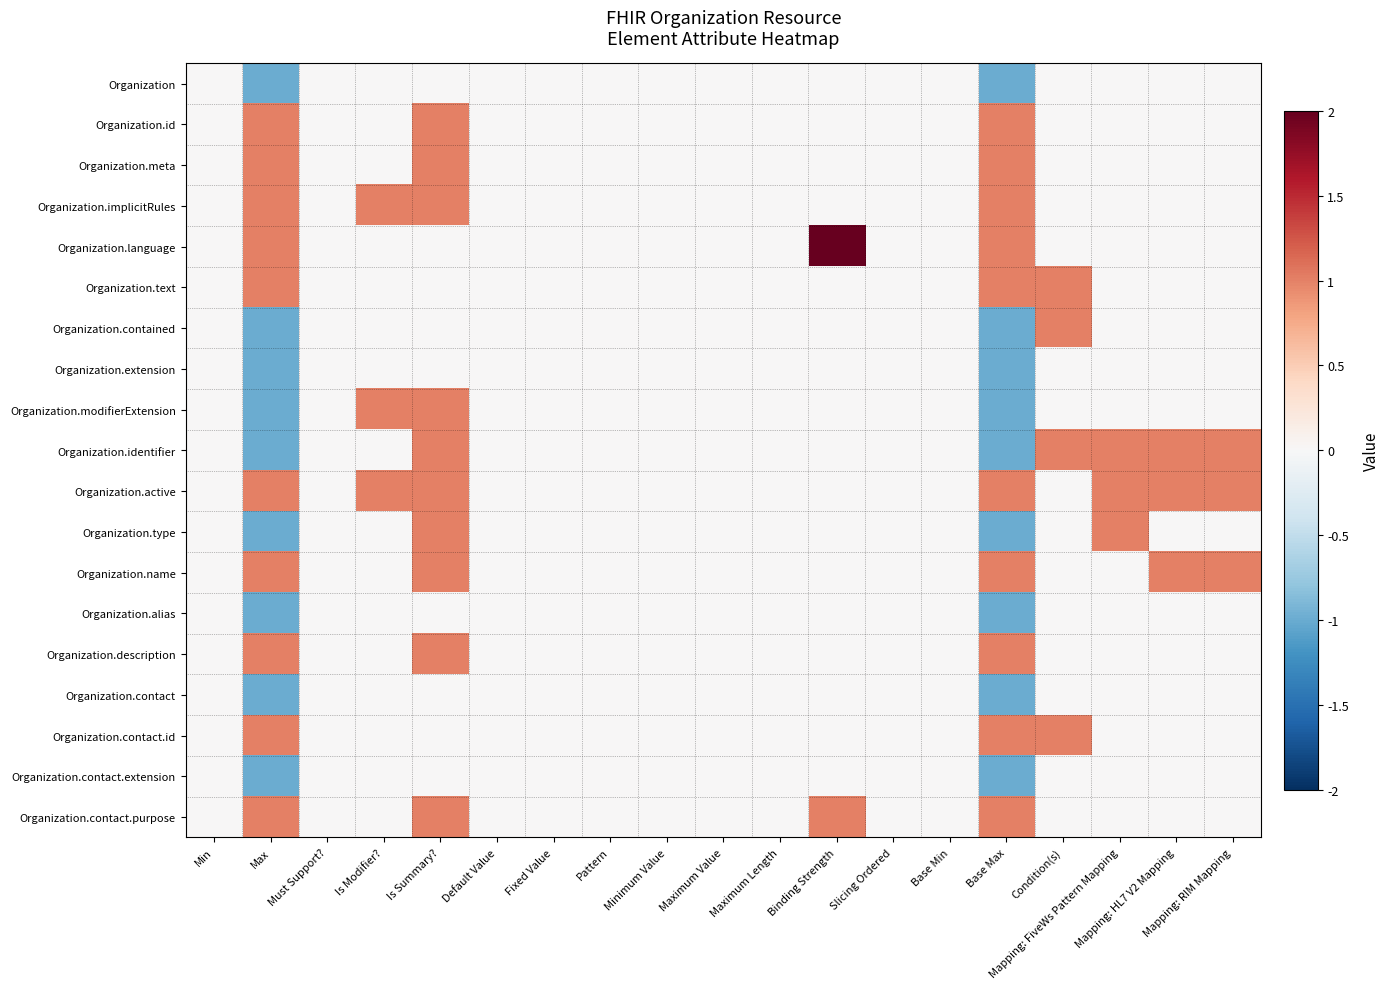

Reading left to right, transcribe all the data shown in this chart.

Organization: Min=0	Max=-1	Must Support?=0	Is Modifier?=0	Is Summary?=0	Default Value=0	Fixed Value=0	Pattern=0	Minimum Value=0	Maximum Value=0	Maximum Length=0	Binding Strength=0	Slicing Ordered=0	Base Min=0	Base Max=-1	Condition(s)=0	Mapping: FiveWs Pattern Mapping=0	Mapping: HL7 V2 Mapping=0	Mapping: RIM Mapping=0
Organization.id: Min=0	Max=1	Must Support?=0	Is Modifier?=0	Is Summary?=1	Default Value=0	Fixed Value=0	Pattern=0	Minimum Value=0	Maximum Value=0	Maximum Length=0	Binding Strength=0	Slicing Ordered=0	Base Min=0	Base Max=1	Condition(s)=0	Mapping: FiveWs Pattern Mapping=0	Mapping: HL7 V2 Mapping=0	Mapping: RIM Mapping=0
Organization.meta: Min=0	Max=1	Must Support?=0	Is Modifier?=0	Is Summary?=1	Default Value=0	Fixed Value=0	Pattern=0	Minimum Value=0	Maximum Value=0	Maximum Length=0	Binding Strength=0	Slicing Ordered=0	Base Min=0	Base Max=1	Condition(s)=0	Mapping: FiveWs Pattern Mapping=0	Mapping: HL7 V2 Mapping=0	Mapping: RIM Mapping=0
Organization.implicitRules: Min=0	Max=1	Must Support?=0	Is Modifier?=1	Is Summary?=1	Default Value=0	Fixed Value=0	Pattern=0	Minimum Value=0	Maximum Value=0	Maximum Length=0	Binding Strength=0	Slicing Ordered=0	Base Min=0	Base Max=1	Condition(s)=0	Mapping: FiveWs Pattern Mapping=0	Mapping: HL7 V2 Mapping=0	Mapping: RIM Mapping=0
Organization.language: Min=0	Max=1	Must Support?=0	Is Modifier?=0	Is Summary?=0	Default Value=0	Fixed Value=0	Pattern=0	Minimum Value=0	Maximum Value=0	Maximum Length=0	Binding Strength=2	Slicing Ordered=0	Base Min=0	Base Max=1	Condition(s)=0	Mapping: FiveWs Pattern Mapping=0	Mapping: HL7 V2 Mapping=0	Mapping: RIM Mapping=0
Organization.text: Min=0	Max=1	Must Support?=0	Is Modifier?=0	Is Summary?=0	Default Value=0	Fixed Value=0	Pattern=0	Minimum Value=0	Maximum Value=0	Maximum Length=0	Binding Strength=0	Slicing Ordered=0	Base Min=0	Base Max=1	Condition(s)=1	Mapping: FiveWs Pattern Mapping=0	Mapping: HL7 V2 Mapping=0	Mapping: RIM Mapping=0
Organization.contained: Min=0	Max=-1	Must Support?=0	Is Modifier?=0	Is Summary?=0	Default Value=0	Fixed Value=0	Pattern=0	Minimum Value=0	Maximum Value=0	Maximum Length=0	Binding Strength=0	Slicing Ordered=0	Base Min=0	Base Max=-1	Condition(s)=1	Mapping: FiveWs Pattern Mapping=0	Mapping: HL7 V2 Mapping=0	Mapping: RIM Mapping=0
Organization.extension: Min=0	Max=-1	Must Support?=0	Is Modifier?=0	Is Summary?=0	Default Value=0	Fixed Value=0	Pattern=0	Minimum Value=0	Maximum Value=0	Maximum Length=0	Binding Strength=0	Slicing Ordered=0	Base Min=0	Base Max=-1	Condition(s)=0	Mapping: FiveWs Pattern Mapping=0	Mapping: HL7 V2 Mapping=0	Mapping: RIM Mapping=0
Organization.modifierExtension: Min=0	Max=-1	Must Support?=0	Is Modifier?=1	Is Summary?=1	Default Value=0	Fixed Value=0	Pattern=0	Minimum Value=0	Maximum Value=0	Maximum Length=0	Binding Strength=0	Slicing Ordered=0	Base Min=0	Base Max=-1	Condition(s)=0	Mapping: FiveWs Pattern Mapping=0	Mapping: HL7 V2 Mapping=0	Mapping: RIM Mapping=0
Organization.identifier: Min=0	Max=-1	Must Support?=0	Is Modifier?=0	Is Summary?=1	Default Value=0	Fixed Value=0	Pattern=0	Minimum Value=0	Maximum Value=0	Maximum Length=0	Binding Strength=0	Slicing Ordered=0	Base Min=0	Base Max=-1	Condition(s)=1	Mapping: FiveWs Pattern Mapping=1	Mapping: HL7 V2 Mapping=1	Mapping: RIM Mapping=1
Organization.active: Min=0	Max=1	Must Support?=0	Is Modifier?=1	Is Summary?=1	Default Value=0	Fixed Value=0	Pattern=0	Minimum Value=0	Maximum Value=0	Maximum Length=0	Binding Strength=0	Slicing Ordered=0	Base Min=0	Base Max=1	Condition(s)=0	Mapping: FiveWs Pattern Mapping=1	Mapping: HL7 V2 Mapping=1	Mapping: RIM Mapping=1
Organization.type: Min=0	Max=-1	Must Support?=0	Is Modifier?=0	Is Summary?=1	Default Value=0	Fixed Value=0	Pattern=0	Minimum Value=0	Maximum Value=0	Maximum Length=0	Binding Strength=0	Slicing Ordered=0	Base Min=0	Base Max=-1	Condition(s)=0	Mapping: FiveWs Pattern Mapping=1	Mapping: HL7 V2 Mapping=0	Mapping: RIM Mapping=0
Organization.name: Min=0	Max=1	Must Support?=0	Is Modifier?=0	Is Summary?=1	Default Value=0	Fixed Value=0	Pattern=0	Minimum Value=0	Maximum Value=0	Maximum Length=0	Binding Strength=0	Slicing Ordered=0	Base Min=0	Base Max=1	Condition(s)=0	Mapping: FiveWs Pattern Mapping=0	Mapping: HL7 V2 Mapping=1	Mapping: RIM Mapping=1
Organization.alias: Min=0	Max=-1	Must Support?=0	Is Modifier?=0	Is Summary?=0	Default Value=0	Fixed Value=0	Pattern=0	Minimum Value=0	Maximum Value=0	Maximum Length=0	Binding Strength=0	Slicing Ordered=0	Base Min=0	Base Max=-1	Condition(s)=0	Mapping: FiveWs Pattern Mapping=0	Mapping: HL7 V2 Mapping=0	Mapping: RIM Mapping=0
Organization.description: Min=0	Max=1	Must Support?=0	Is Modifier?=0	Is Summary?=1	Default Value=0	Fixed Value=0	Pattern=0	Minimum Value=0	Maximum Value=0	Maximum Length=0	Binding Strength=0	Slicing Ordered=0	Base Min=0	Base Max=1	Condition(s)=0	Mapping: FiveWs Pattern Mapping=0	Mapping: HL7 V2 Mapping=0	Mapping: RIM Mapping=0
Organization.contact: Min=0	Max=-1	Must Support?=0	Is Modifier?=0	Is Summary?=0	Default Value=0	Fixed Value=0	Pattern=0	Minimum Value=0	Maximum Value=0	Maximum Length=0	Binding Strength=0	Slicing Ordered=0	Base Min=0	Base Max=-1	Condition(s)=0	Mapping: FiveWs Pattern Mapping=0	Mapping: HL7 V2 Mapping=0	Mapping: RIM Mapping=0
Organization.contact.id: Min=0	Max=1	Must Support?=0	Is Modifier?=0	Is Summary?=0	Default Value=0	Fixed Value=0	Pattern=0	Minimum Value=0	Maximum Value=0	Maximum Length=0	Binding Strength=0	Slicing Ordered=0	Base Min=0	Base Max=1	Condition(s)=1	Mapping: FiveWs Pattern Mapping=0	Mapping: HL7 V2 Mapping=0	Mapping: RIM Mapping=0
Organization.contact.extension: Min=0	Max=-1	Must Support?=0	Is Modifier?=0	Is Summary?=0	Default Value=0	Fixed Value=0	Pattern=0	Minimum Value=0	Maximum Value=0	Maximum Length=0	Binding Strength=0	Slicing Ordered=0	Base Min=0	Base Max=-1	Condition(s)=0	Mapping: FiveWs Pattern Mapping=0	Mapping: HL7 V2 Mapping=0	Mapping: RIM Mapping=0
Organization.contact.purpose: Min=0	Max=1	Must Support?=0	Is Modifier?=0	Is Summary?=1	Default Value=0	Fixed Value=0	Pattern=0	Minimum Value=0	Maximum Value=0	Maximum Length=0	Binding Strength=1	Slicing Ordered=0	Base Min=0	Base Max=1	Condition(s)=0	Mapping: FiveWs Pattern Mapping=0	Mapping: HL7 V2 Mapping=0	Mapping: RIM Mapping=0